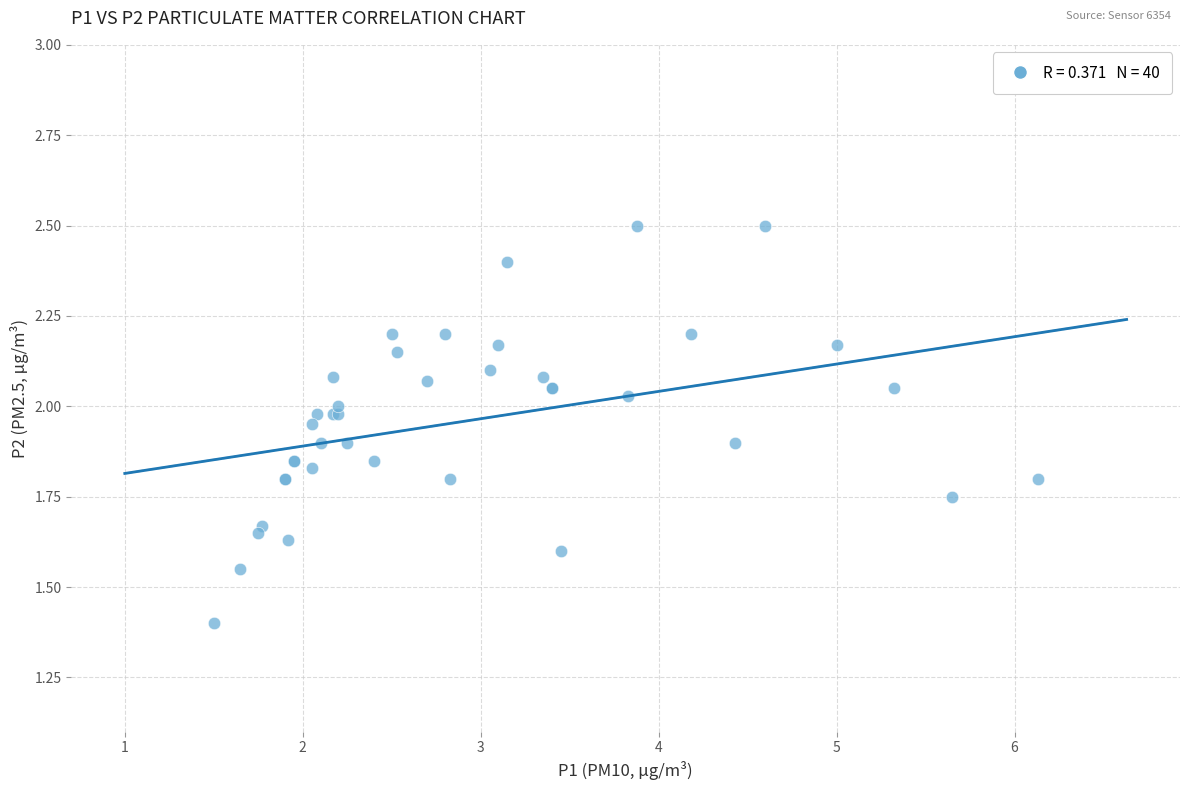

What Y value in the scatter plot is closest to 1?

1.4